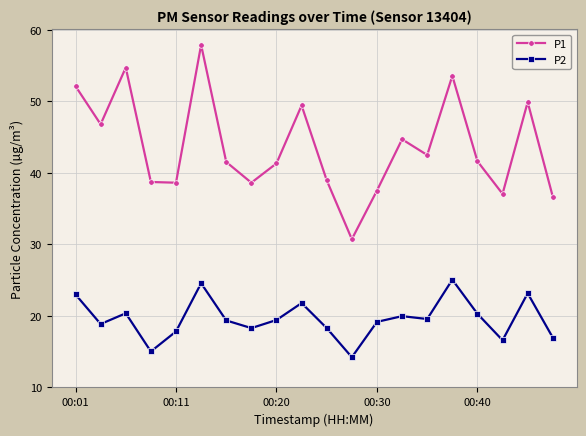

What is the sum of all P2 values?

391.9